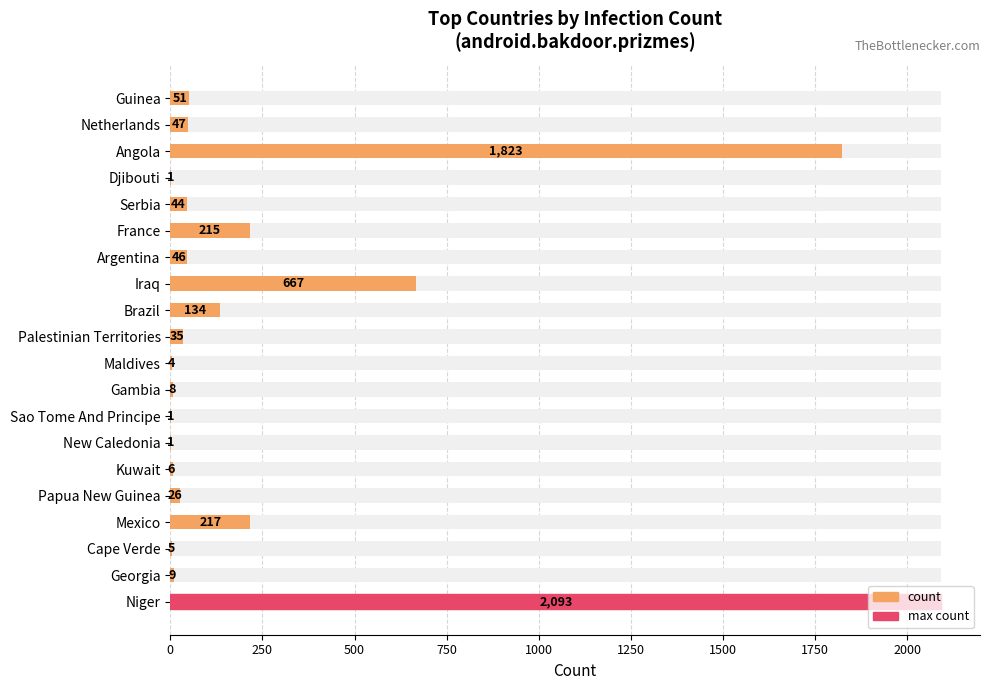

What is the change in value from Netherlands to Palestinian Territories?

-12